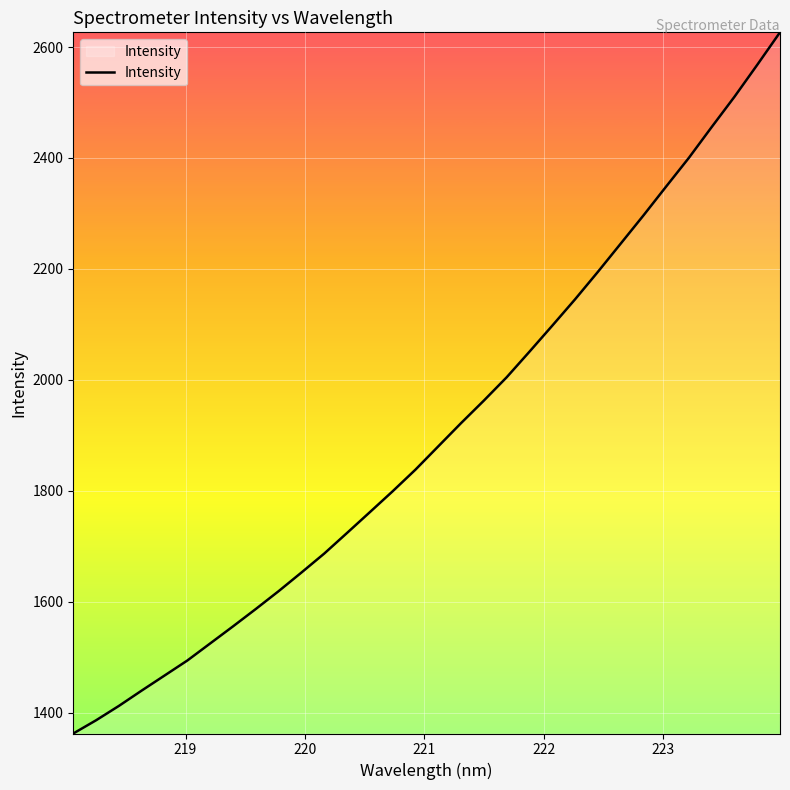

What is the maximum value shown in the chart?

2626.5